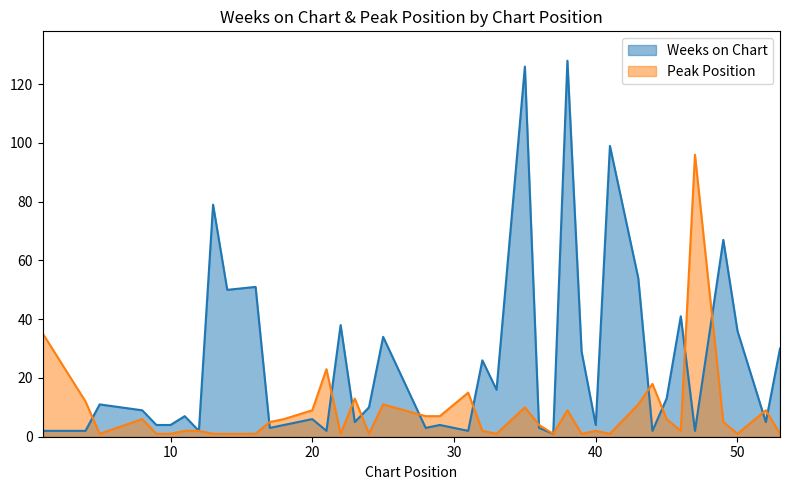

What is the greatest value displayed?

128